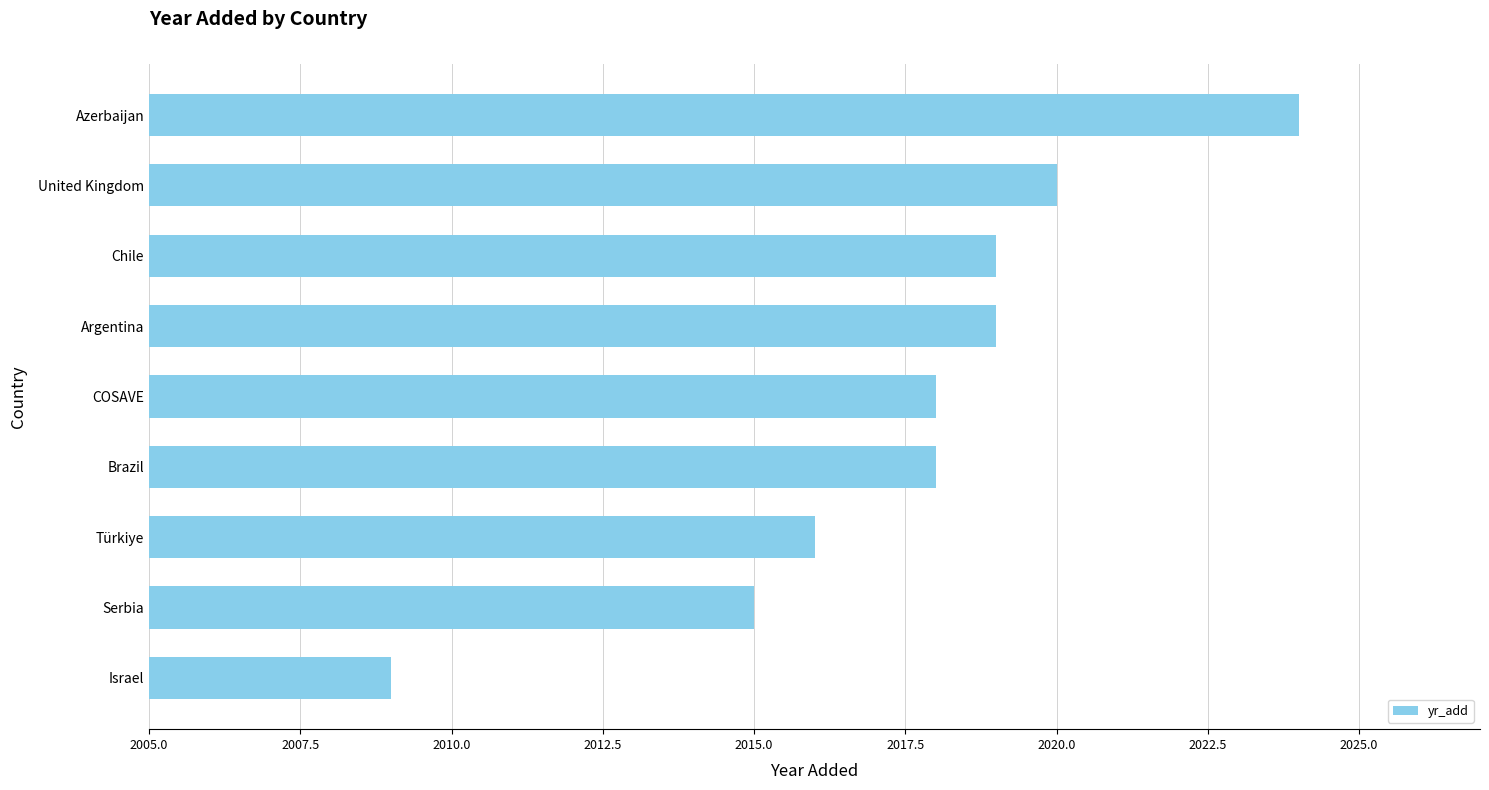

What is the change in value from Türkiye to Azerbaijan?

+8